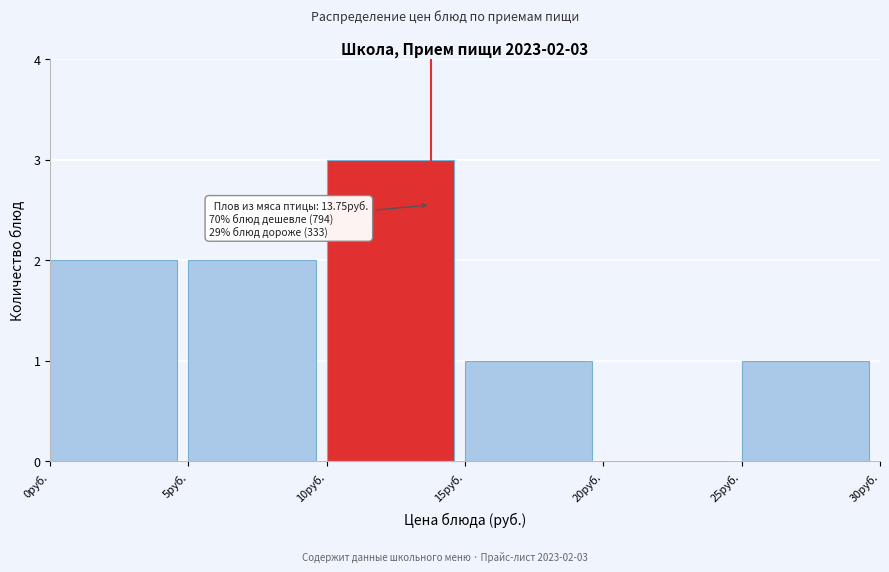

Over which range of the x-axis is the bar tallest?

10 to 15